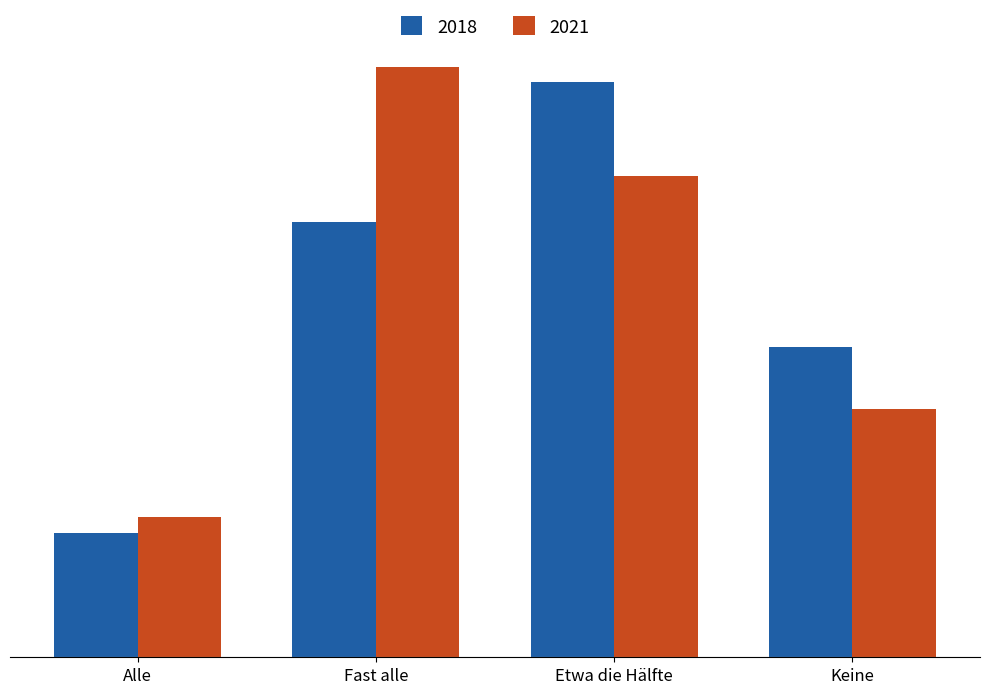

Reading left to right, list all the values displayed in this chart.

2018: Alle=8	Fast alle=28	Etwa die Hälfte=37	Keine=20
2021: Alle=9	Fast alle=38	Etwa die Hälfte=31	Keine=16